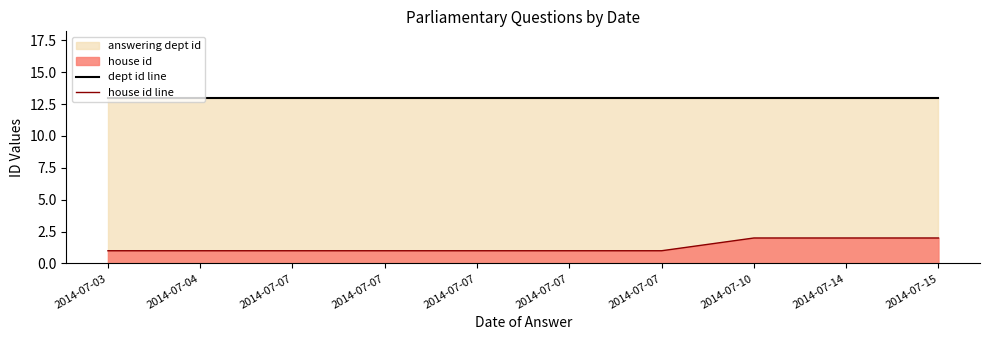

At which label does house id line reach its peak?

2014-07-10